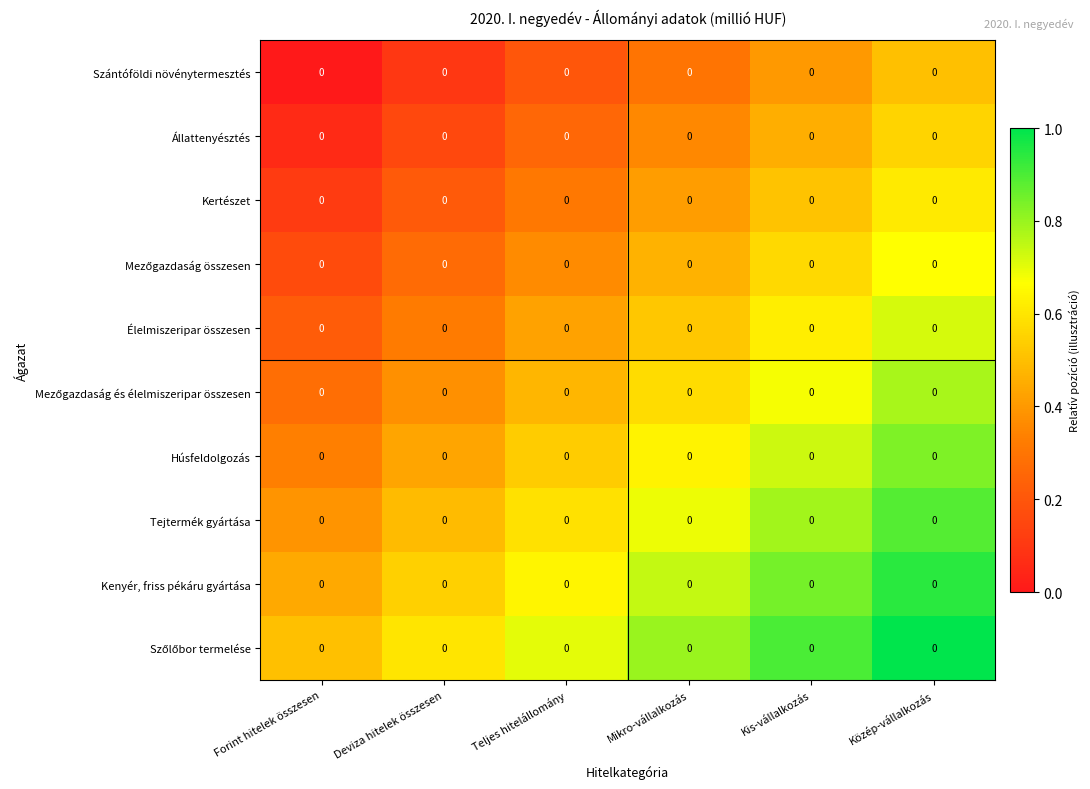

What is the spread (max minus min) of values at Mikro-vállalkozás?

0.5